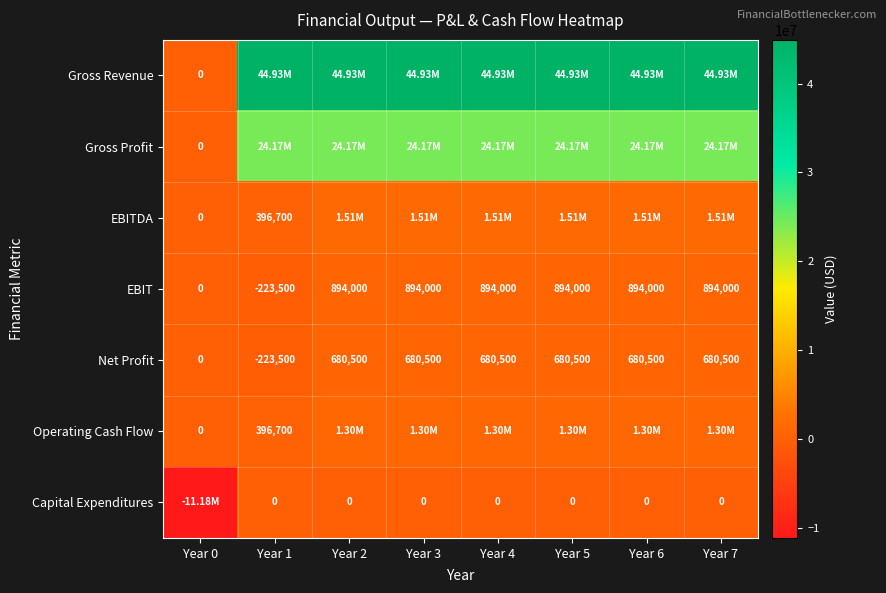

At how many categories does at least one series exceed 7047056?

7